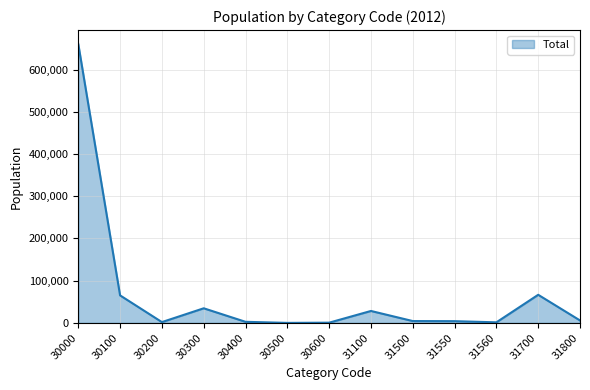

How many lines are shown in the chart?

1